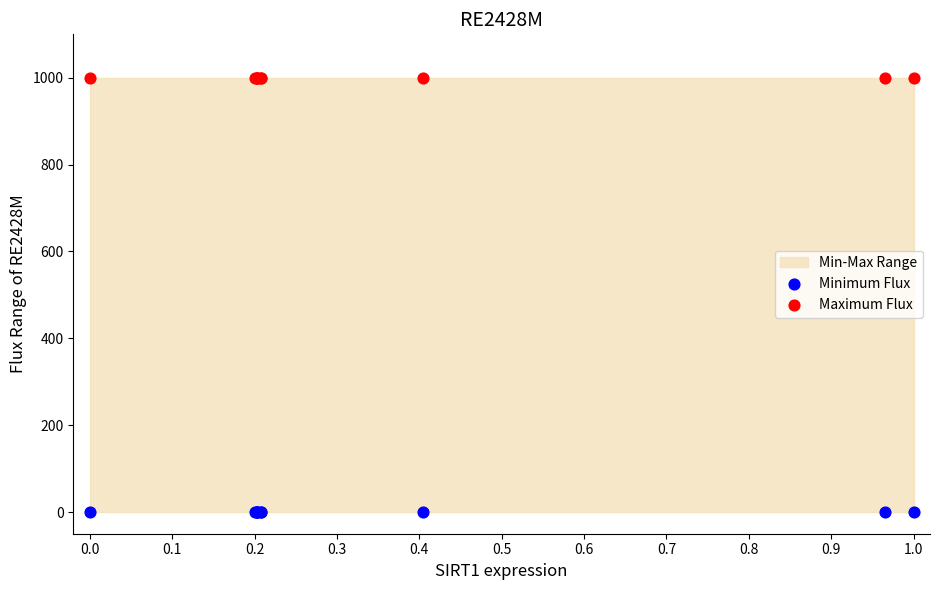

Which series reaches the maximum Y coordinate?

Maximum Flux